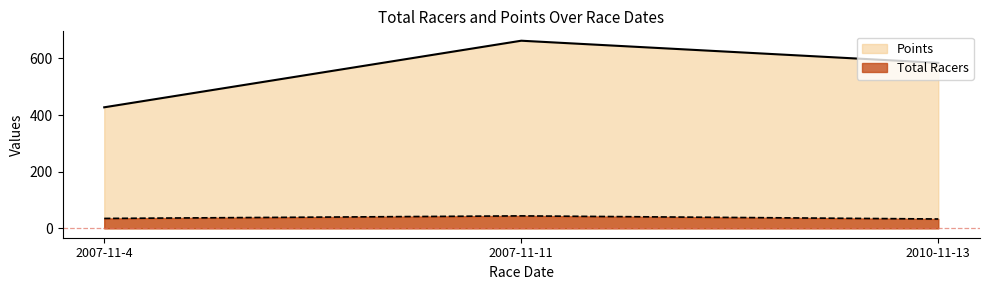

How many data points in Total Racers are less than 35?

1